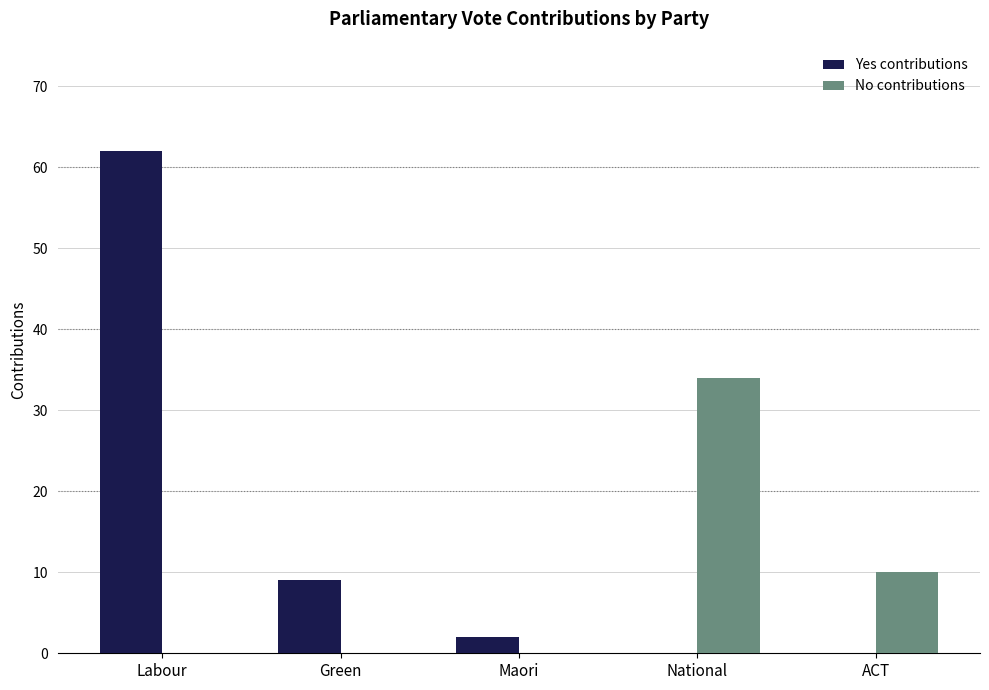

Which series changed the most between Labour and Green?

Yes contributions